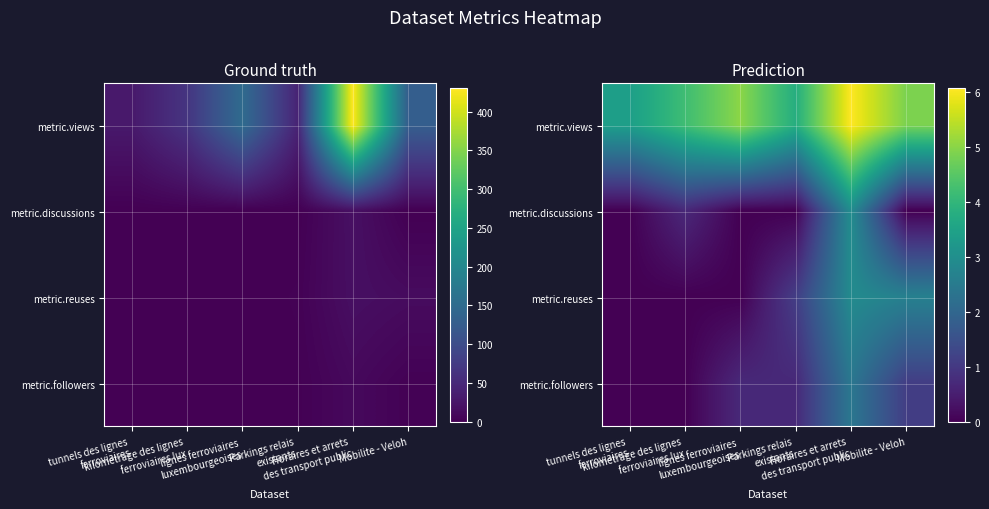

What is the sum of all metric.reuses values?

6.6